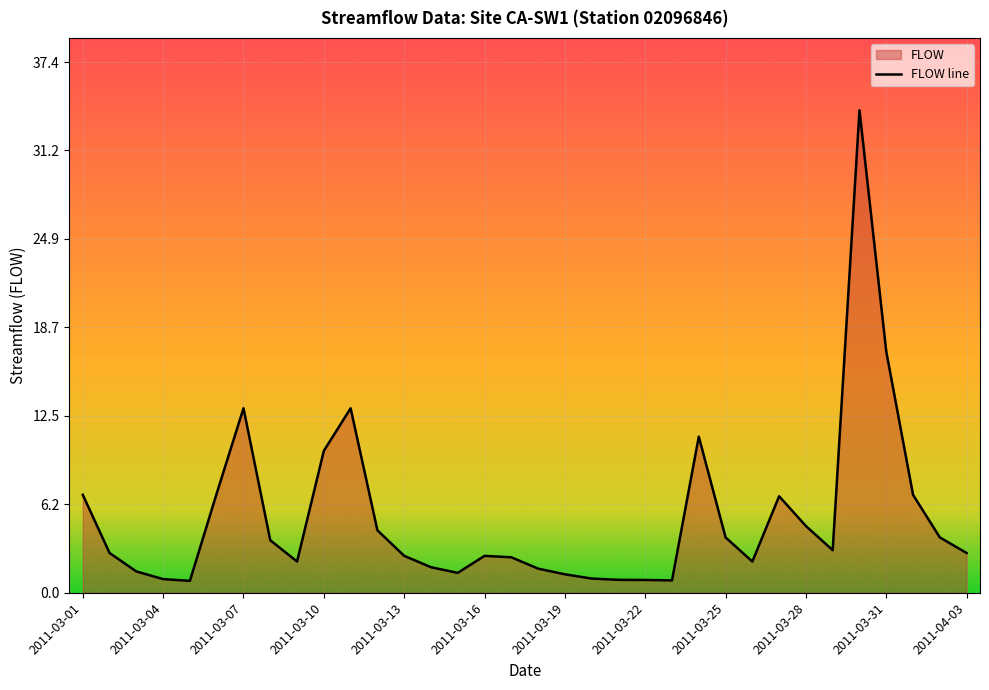

What is the value of the 34th point from the left?

2.8